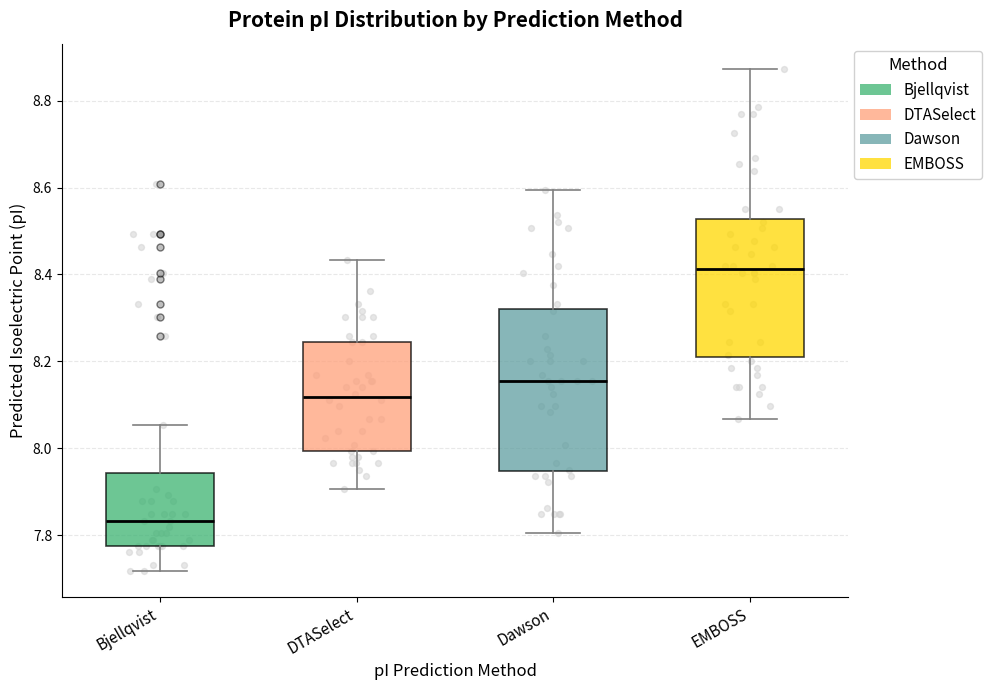

Reading left to right, read every box against the y-axis: the position of its median line, the range the box covers, and the ends of its whiskers. The values are not printed on the chart, so give them approximately, as read against the axis.

Bjellqvist: median 7.84, box 7.78 to 7.94, whiskers 7.72 to 8.06
DTASelect: median 8.12, box 8.00 to 8.24, whiskers 7.90 to 8.44
Dawson: median 8.16, box 7.94 to 8.32, whiskers 7.80 to 8.60
EMBOSS: median 8.42, box 8.22 to 8.52, whiskers 8.06 to 8.88